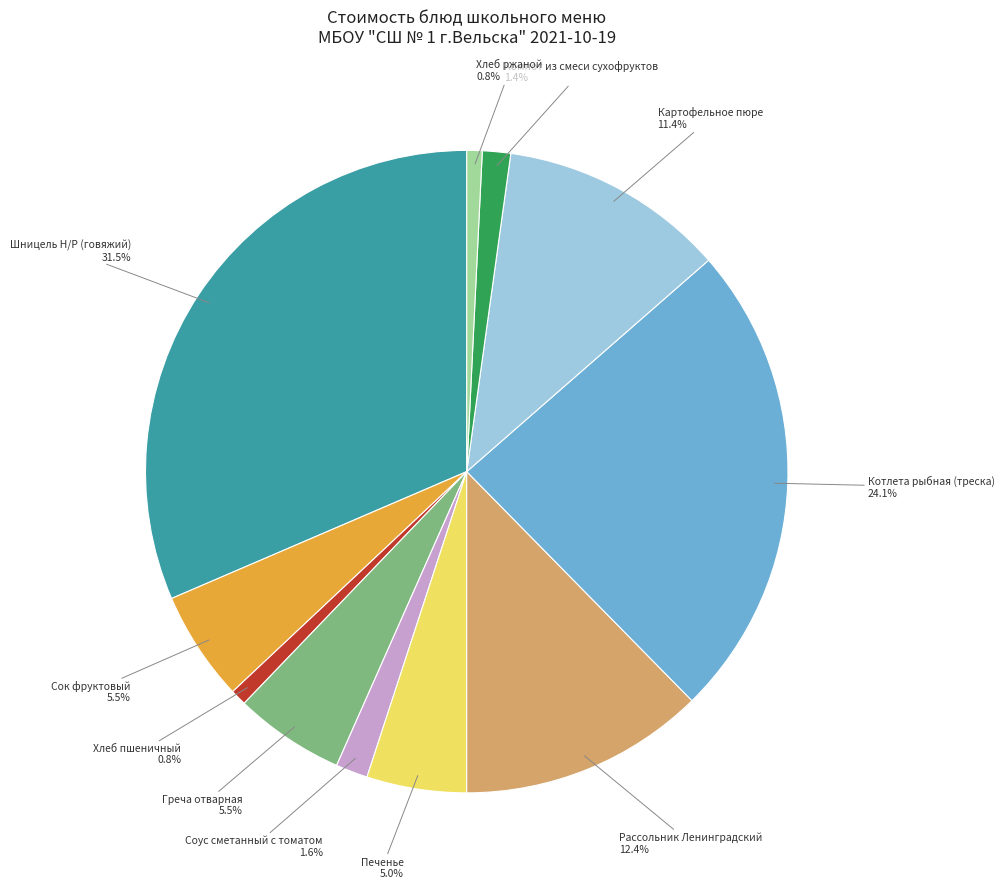

How many slices are in this pie chart?

11